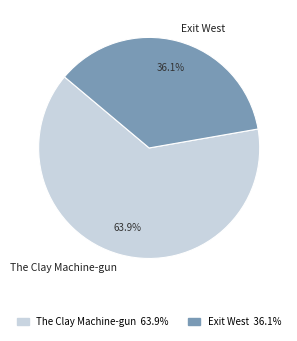

Which has a higher value, The Clay Machine-gun or Exit West?

The Clay Machine-gun